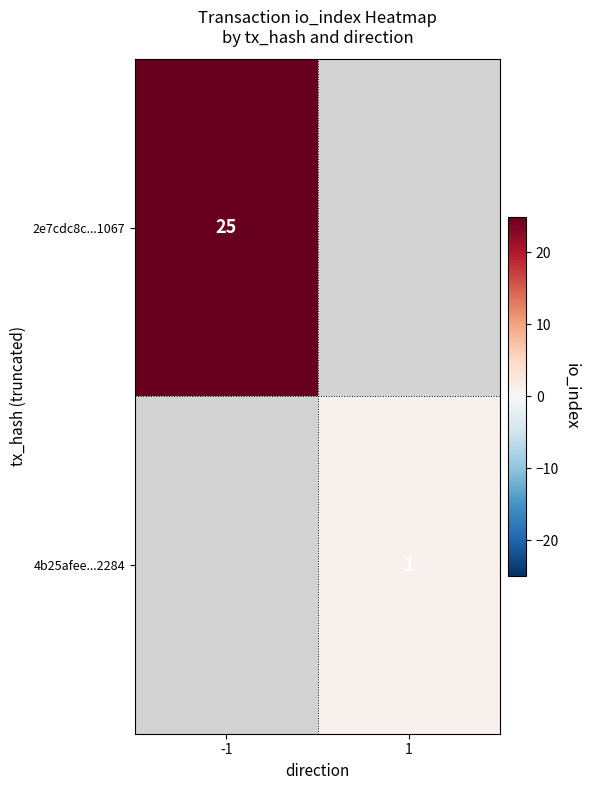

The value of 4b25afee...2284 at 1 is 1. True or false?

True